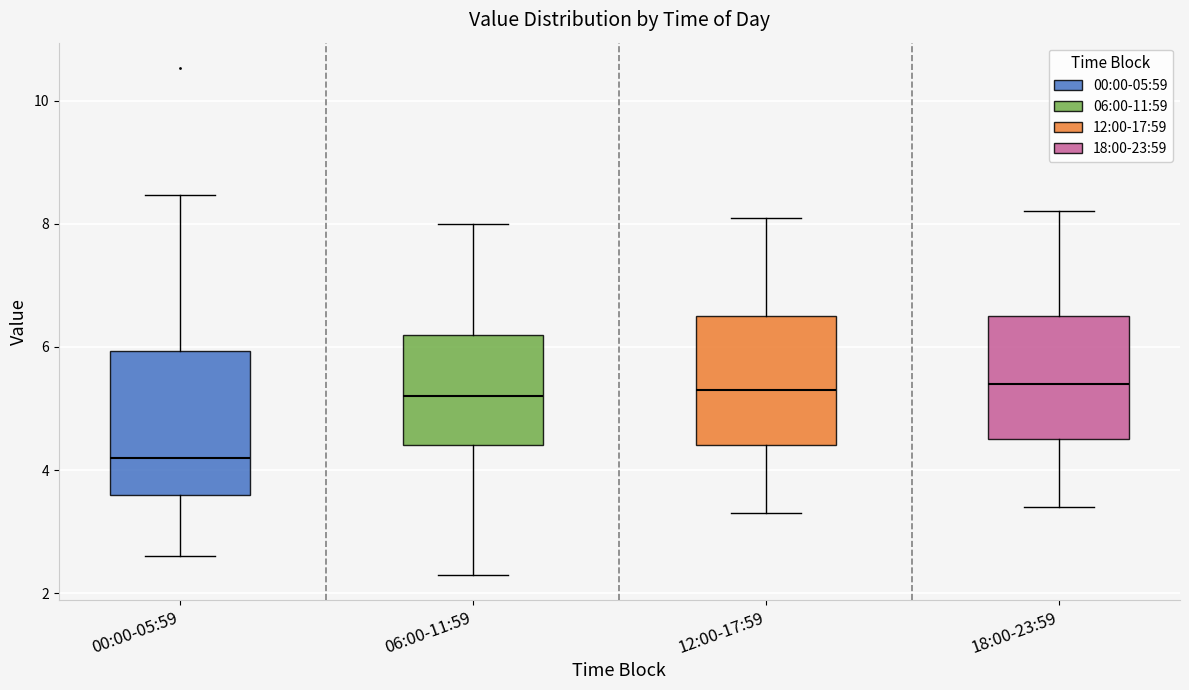

Which box's median line is the lowest?

00:00-05:59